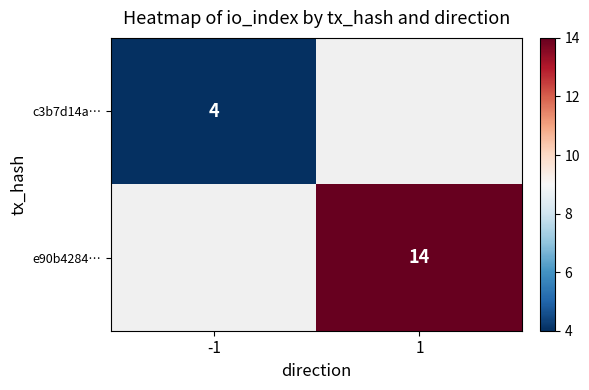

The value of c3b7d14a… at -1 is 2. True or false?

False